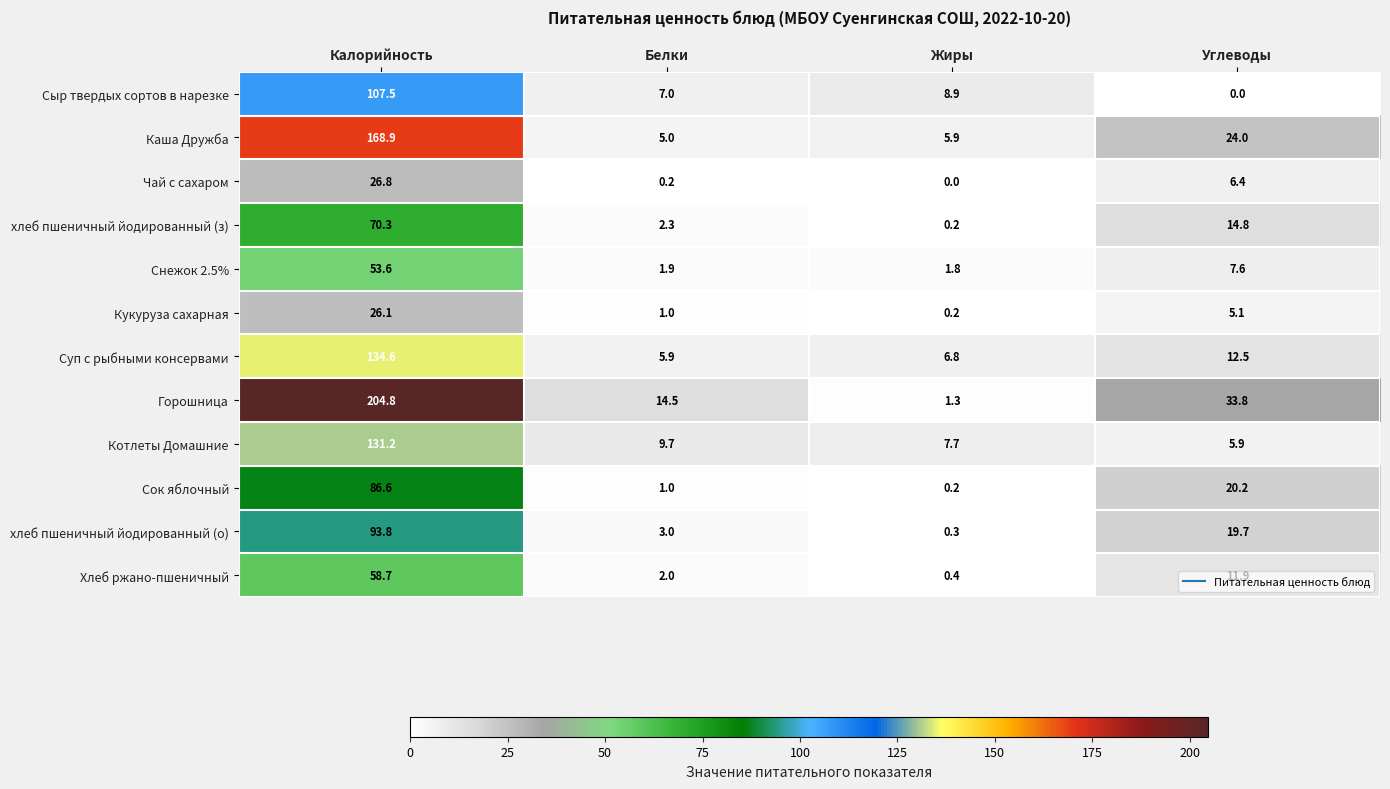

Which series changed the most between Жиры and Углеводы?

Горошница